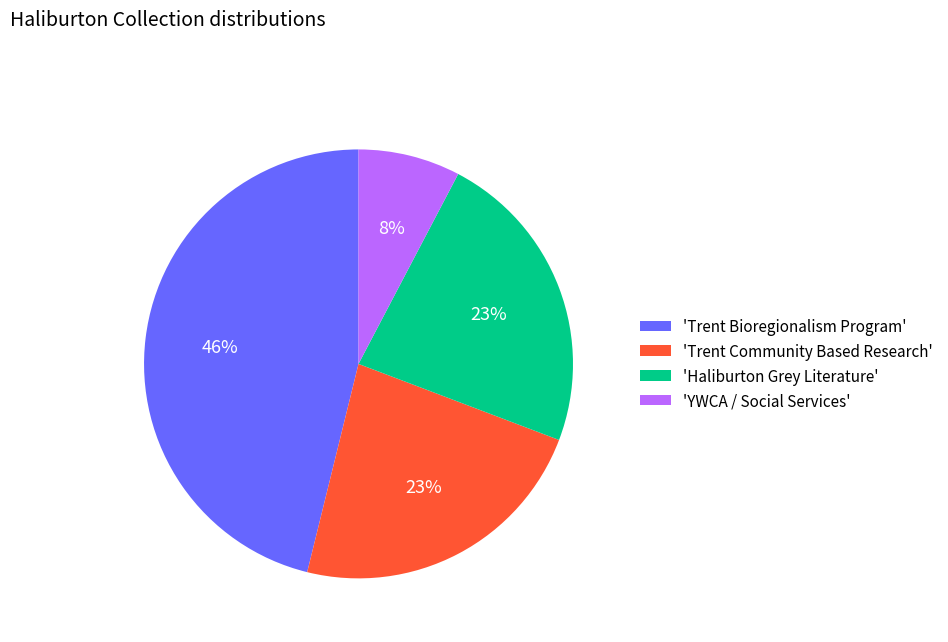

True or false: 'Trent Bioregionalism Program' accounts for 46% of the total.

True